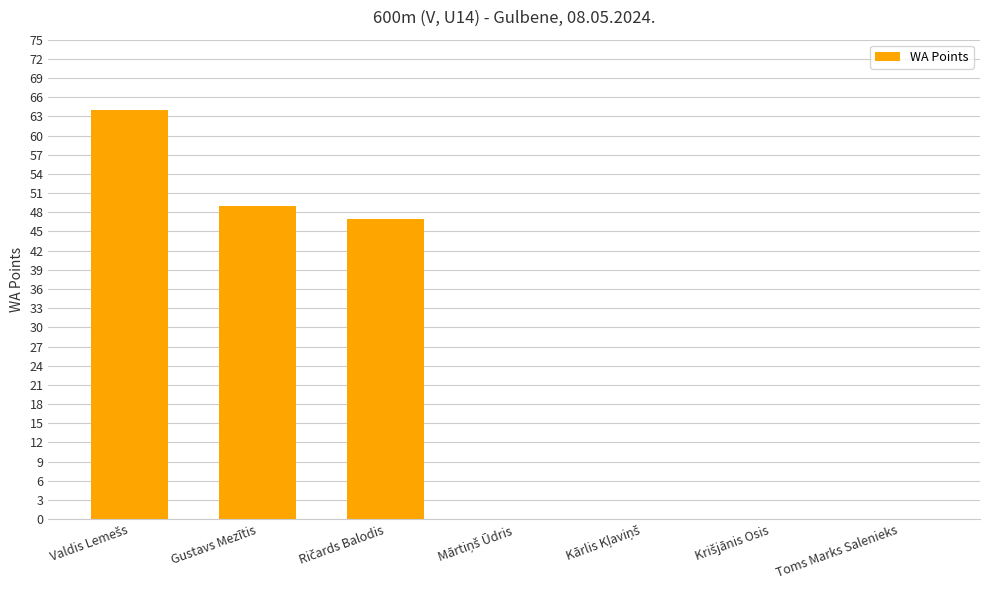

Is it true that the value at Gustavs Mezītis is 49?

True